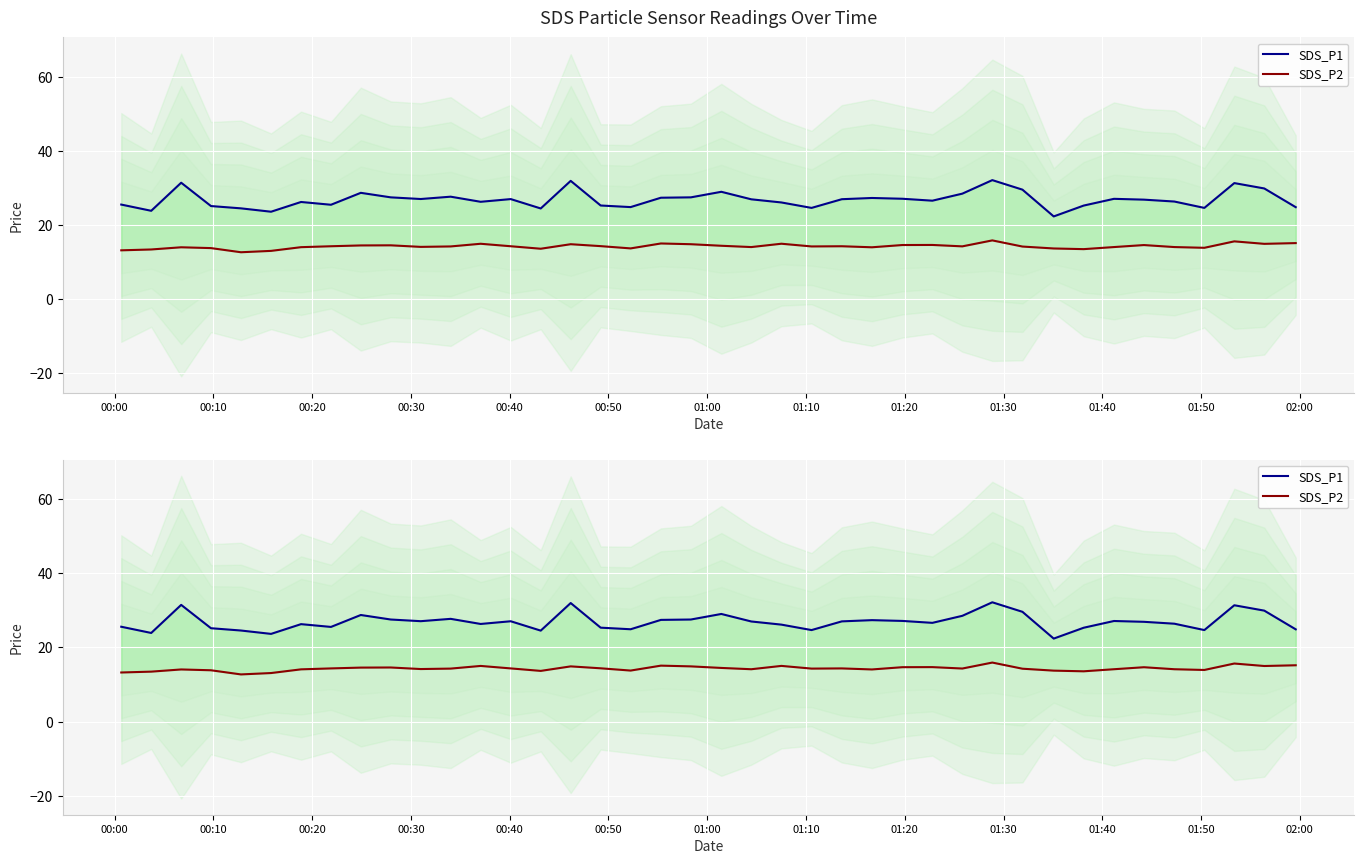

Rank the series by their maximum value, from highest to lowest.

SDS_P1, SDS_P2